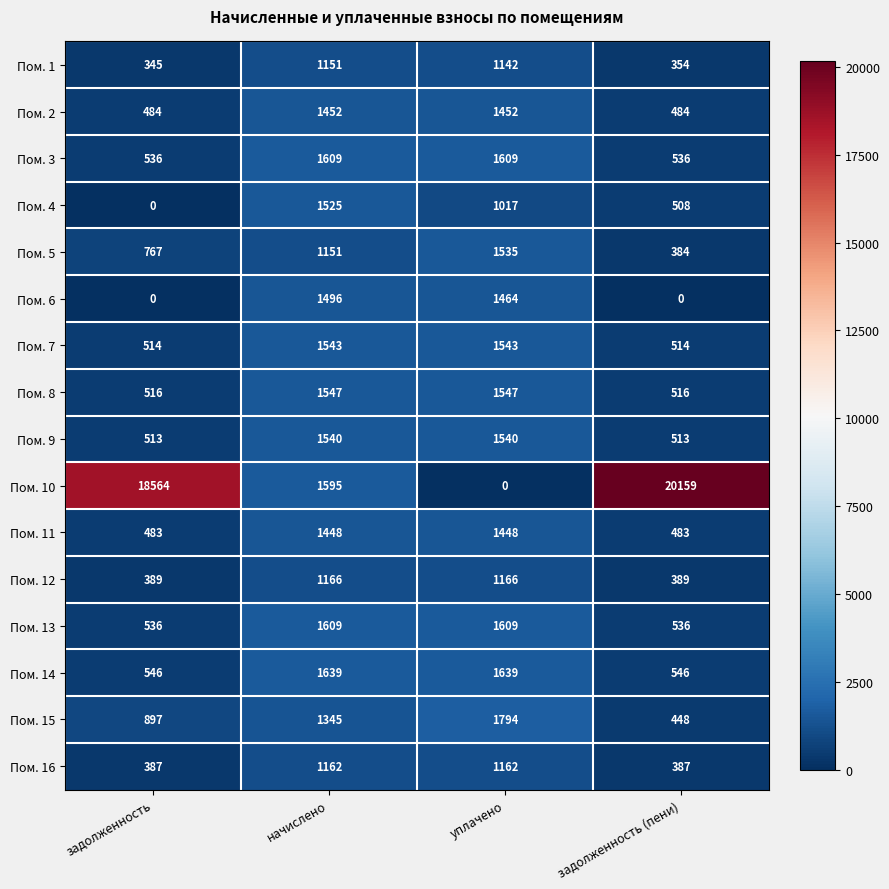

Which series has the largest total across all categories?

Пом. 10